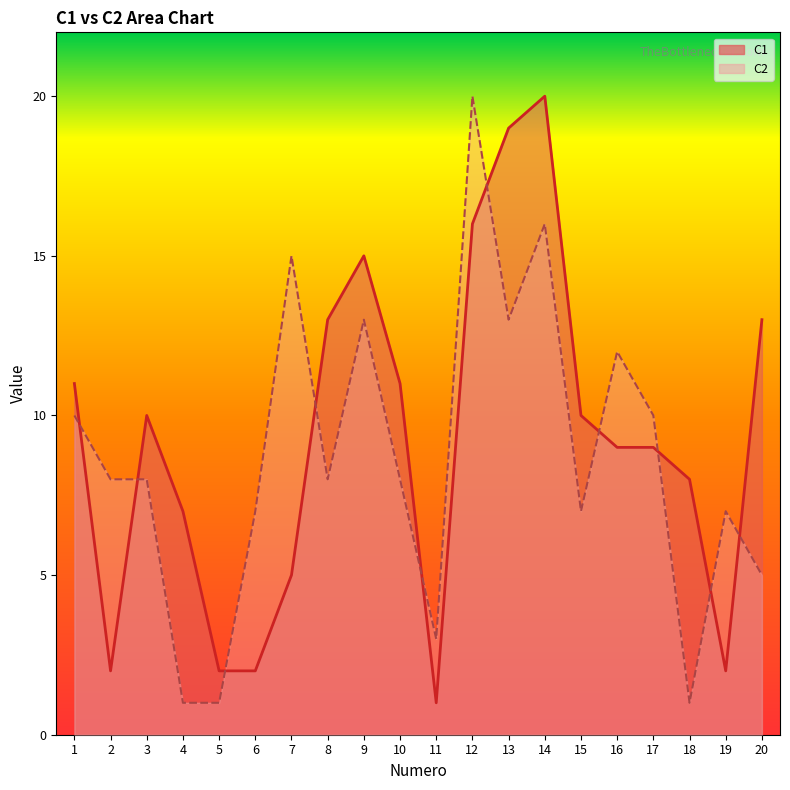

Between 15 and 10, which is larger?

10